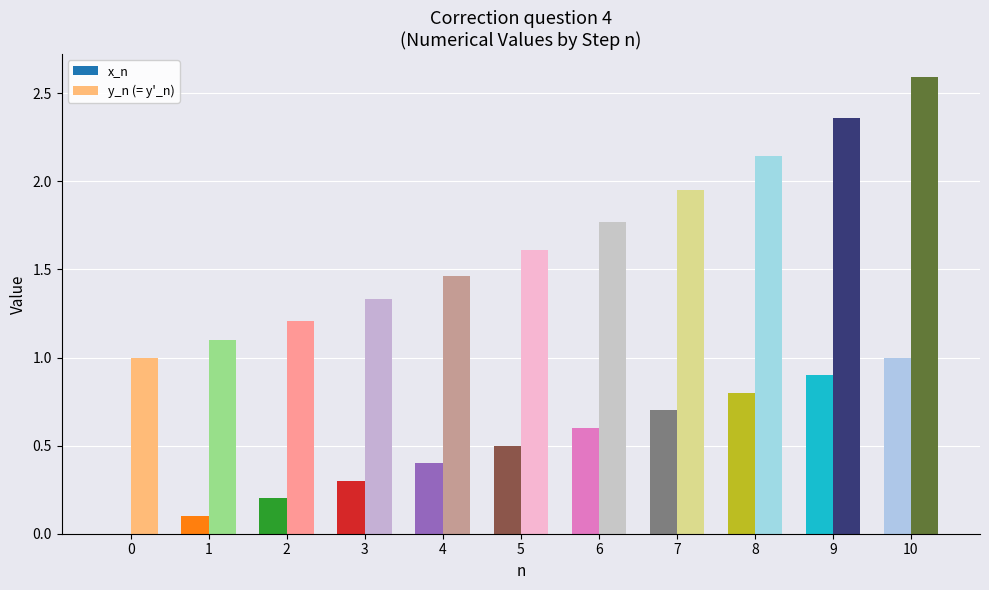

True or false: y_n (= y'_n) has a value of 1.1 at 10.

False